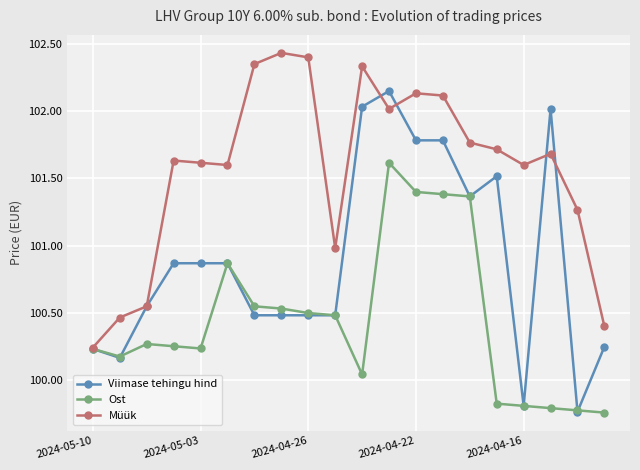

List the series in order of their overall mean, highest first.

Müük, Viimase tehingu hind, Ost